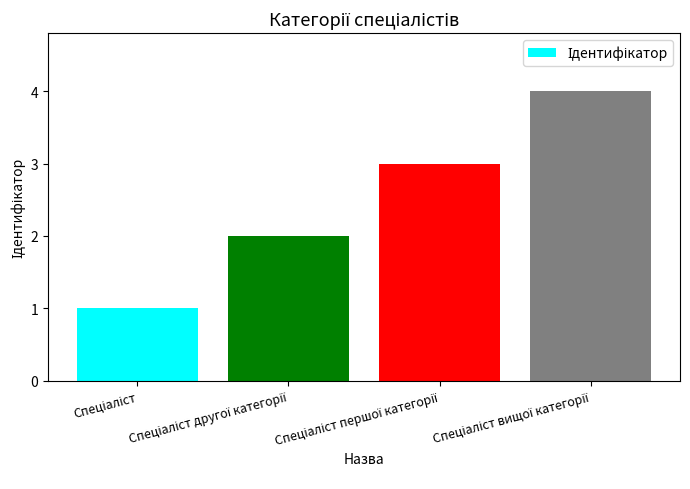

What is the sum of all values?

10